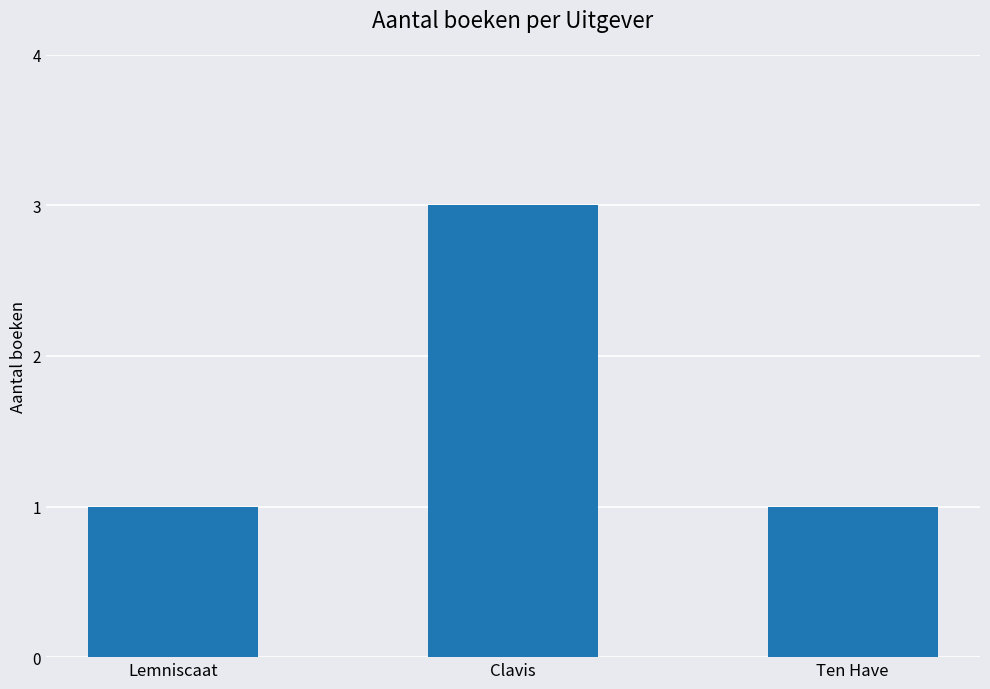

What is the maximum value shown in the chart?

3